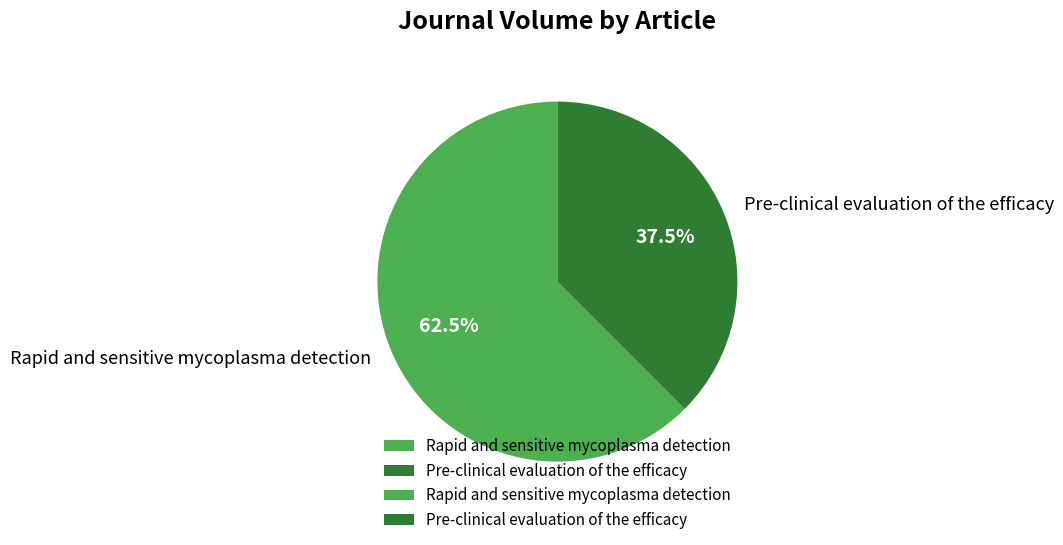

The Pre-clinical evaluation of the efficacy slice represents 31% of the pie. True or false?

False